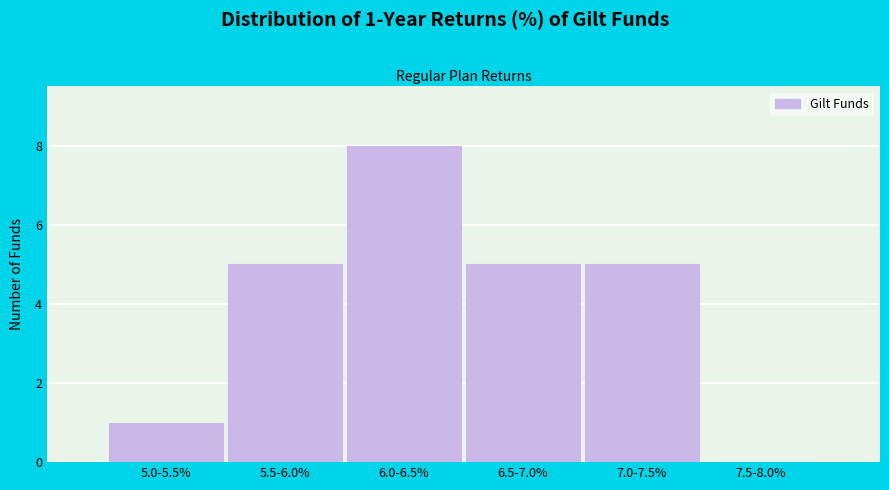

Reading right to left, extract all data points from this chart.

7.5-8.0%=0	7.0-7.5%=5	6.5-7.0%=5	6.0-6.5%=8	5.5-6.0%=5	5.0-5.5%=1